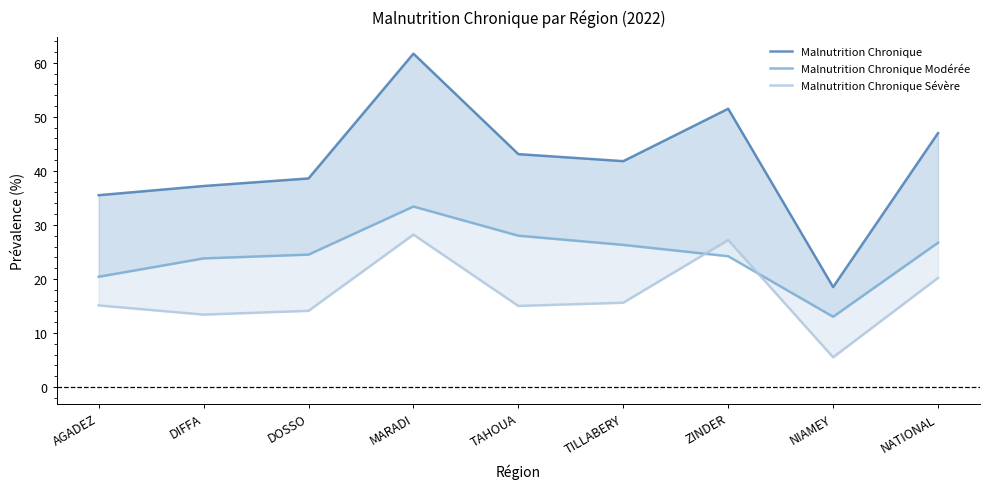

True or false: Malnutrition Chronique Modérée and Malnutrition Chronique Sévère intersect in this chart.

True